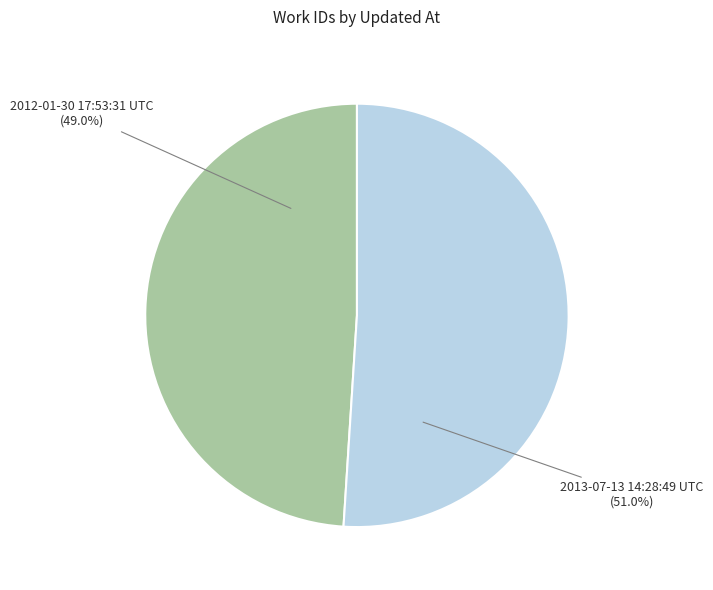

How many segments does this pie chart have?

2